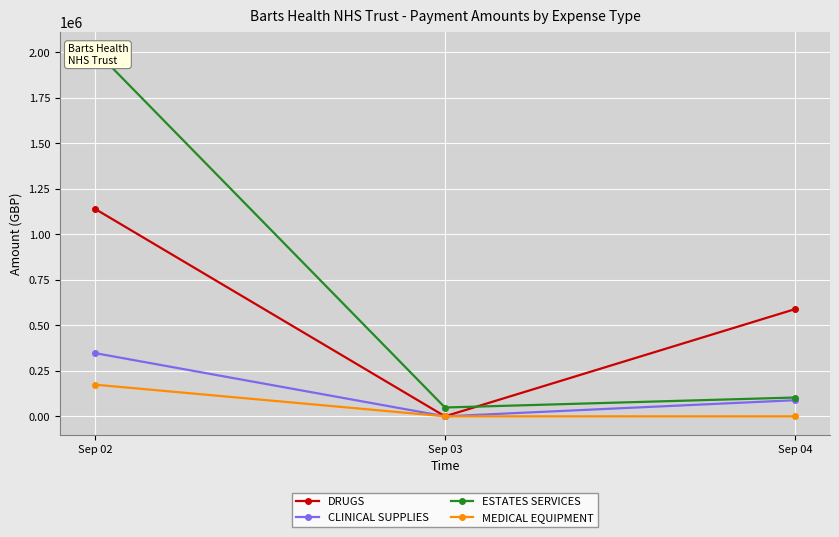

Reading left to right, list all the values displayed in this chart.

DRUGS: Sep 02=1140191.2	Sep 03=0.0	Sep 04=588856.0
CLINICAL SUPPLIES: Sep 02=347404.2	Sep 03=0.0	Sep 04=88504.0
ESTATES SERVICES: Sep 02=2012261.9	Sep 03=48375.6	Sep 04=103321.8
MEDICAL EQUIPMENT: Sep 02=173991.6	Sep 03=0.0	Sep 04=0.0